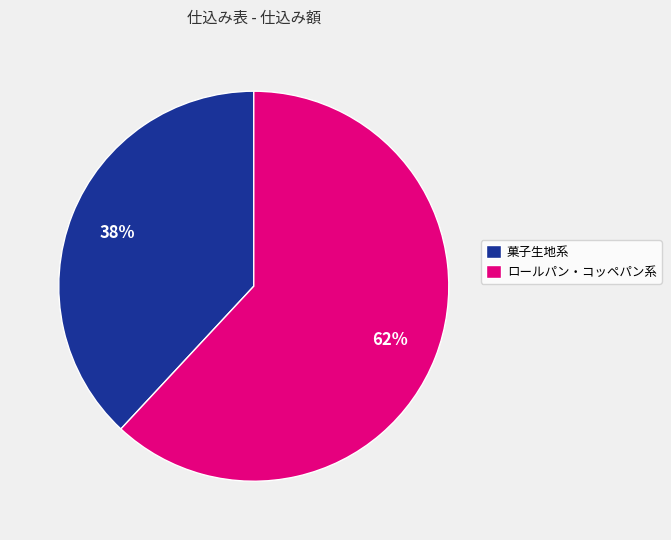

What is the ratio of the value at ロールパン・コッペパン系 to the value at 菓子生地系?

1.6